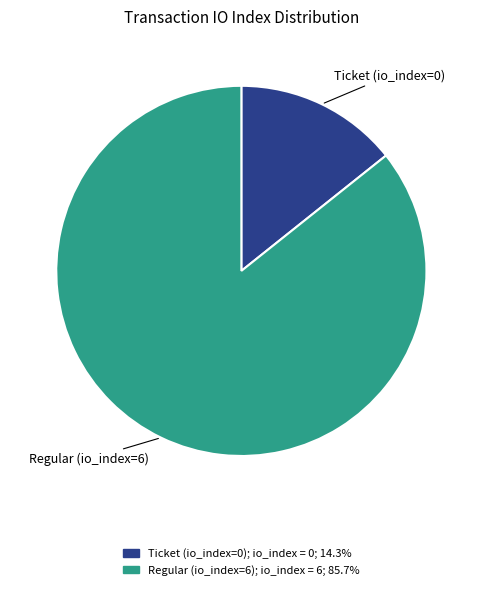

Is there a majority slice in this chart?

Yes